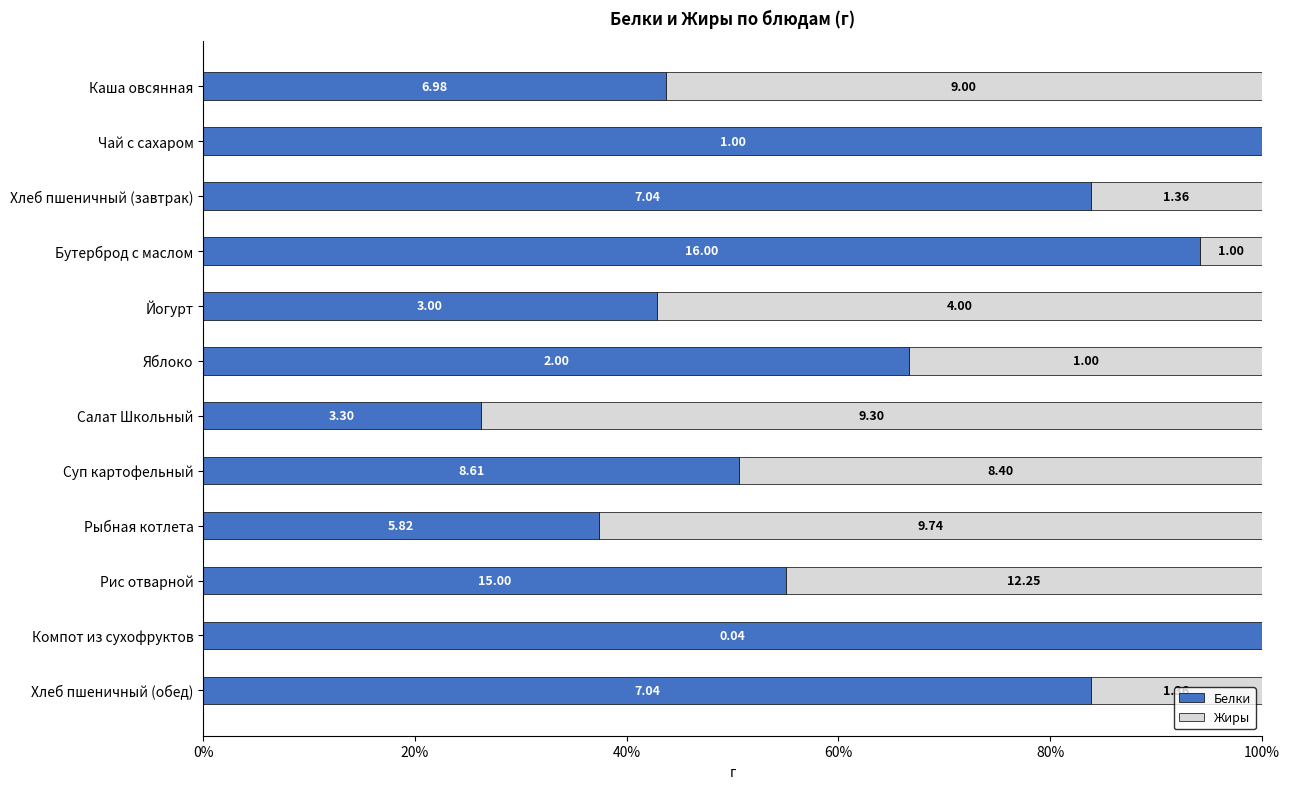

Rank the series by their maximum value, from lowest to highest.

Жиры, Белки